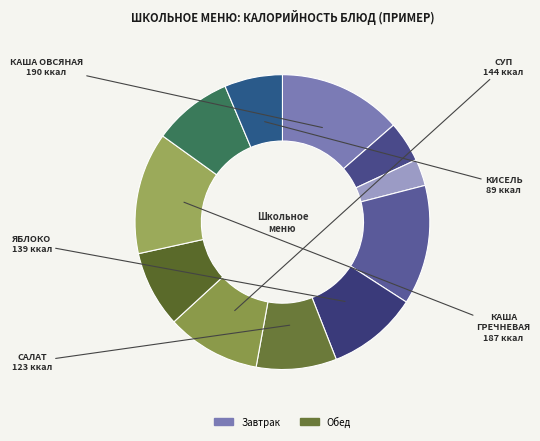

How many segments does this pie chart have?

11